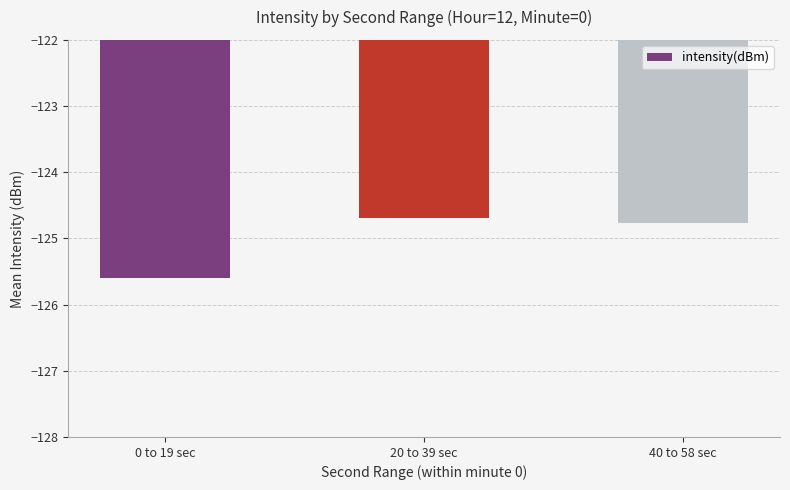

What is the value of the 1st bar from the left?

-125.6